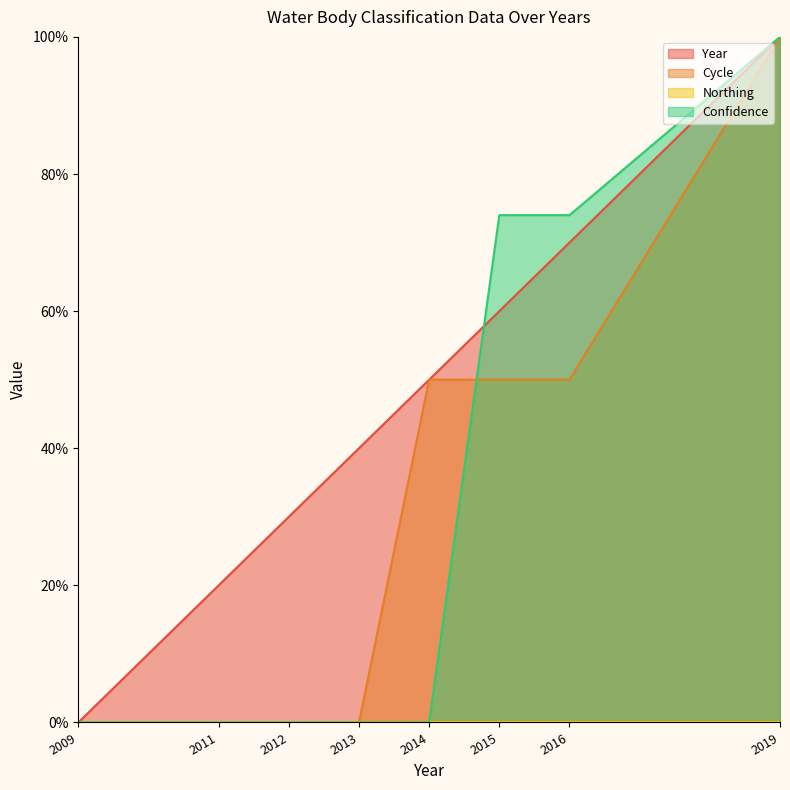

Rank the categories by Confidence value from lowest to highest.

2009, 2011, 2012, 2013, 2014, 2015, 2016, 2019